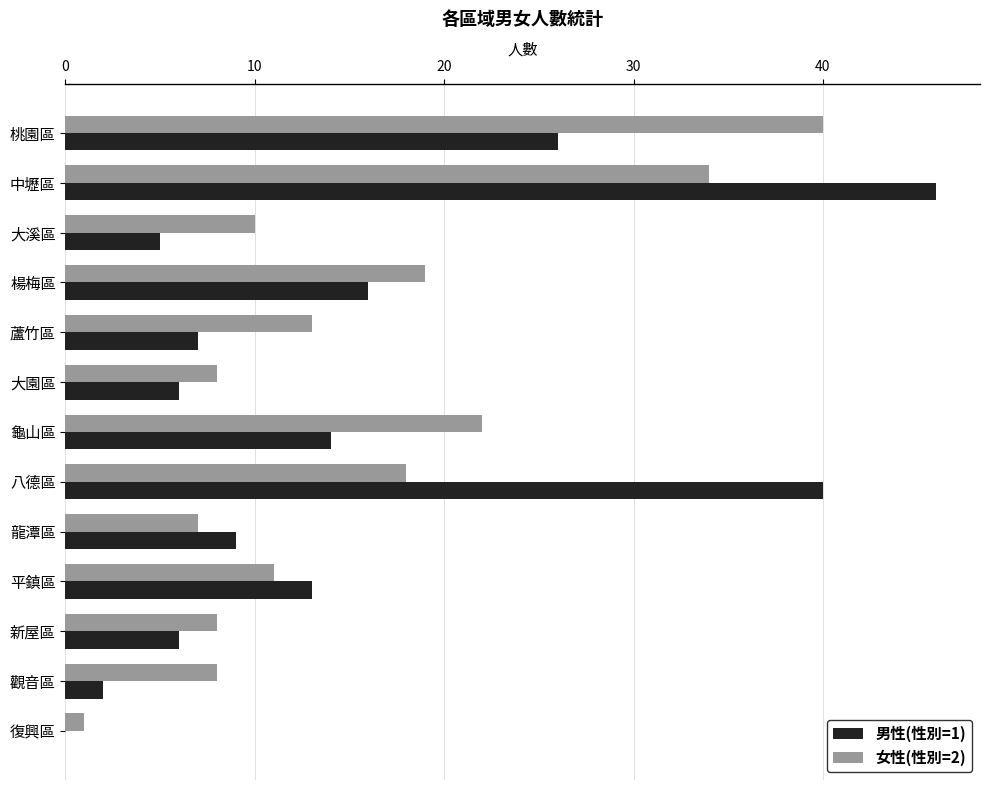

Which series changed the most between 桃園區 and 復興區?

女性(性別=2)